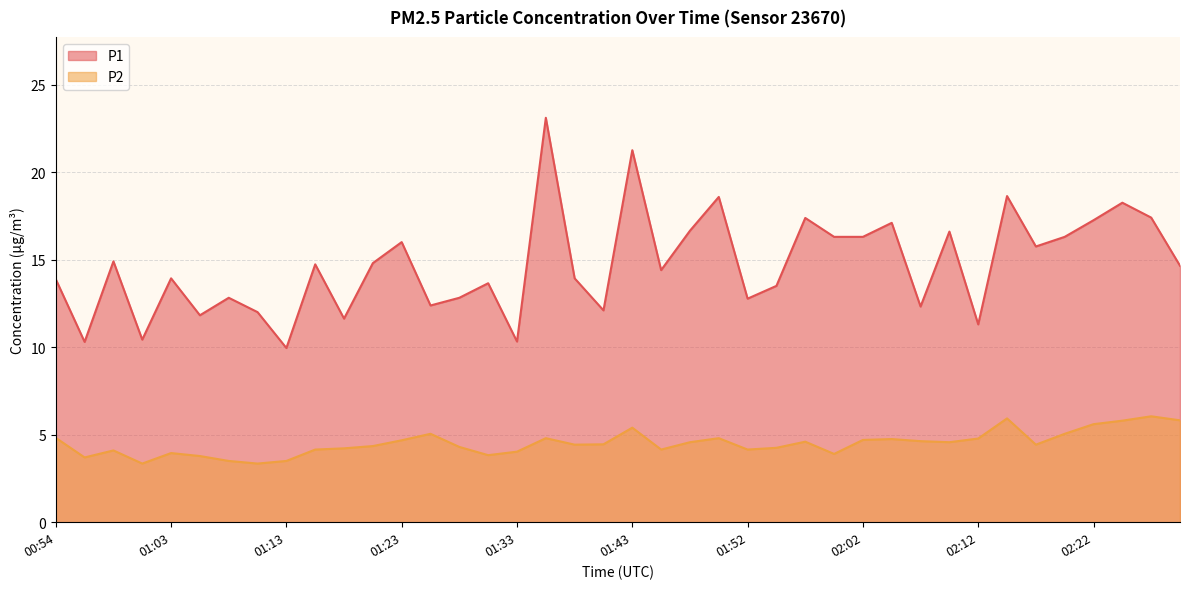

The P1 series shows 15.9 at 01:40. True or false?

False